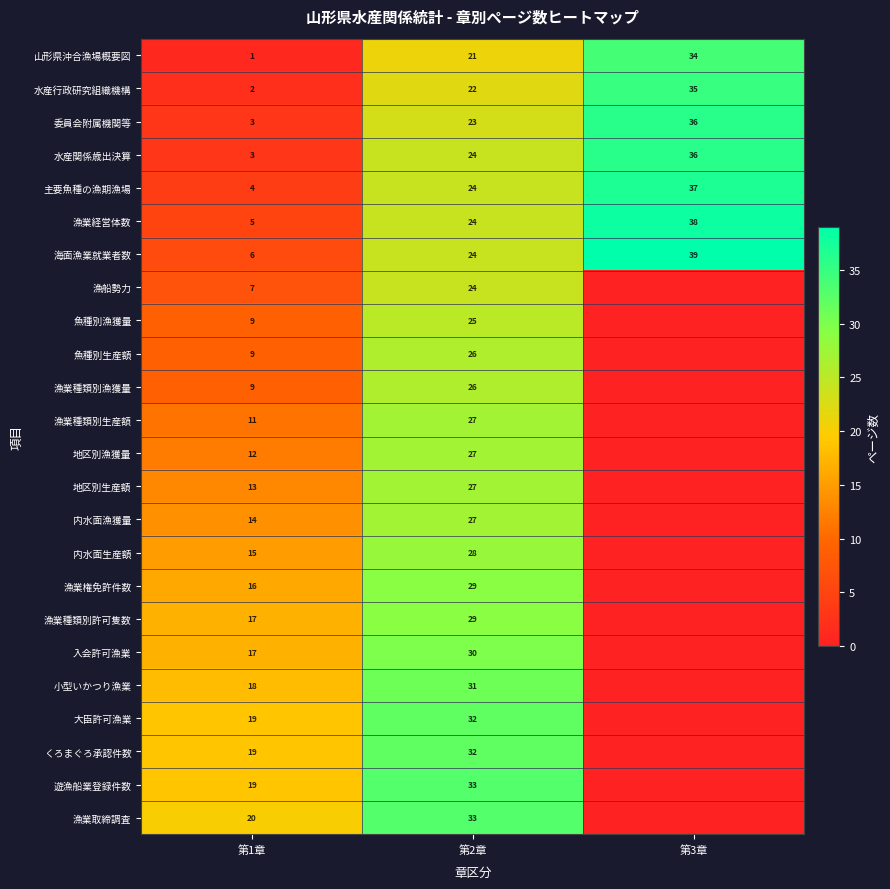

What is the spread (max minus min) of values at 第3章?

39